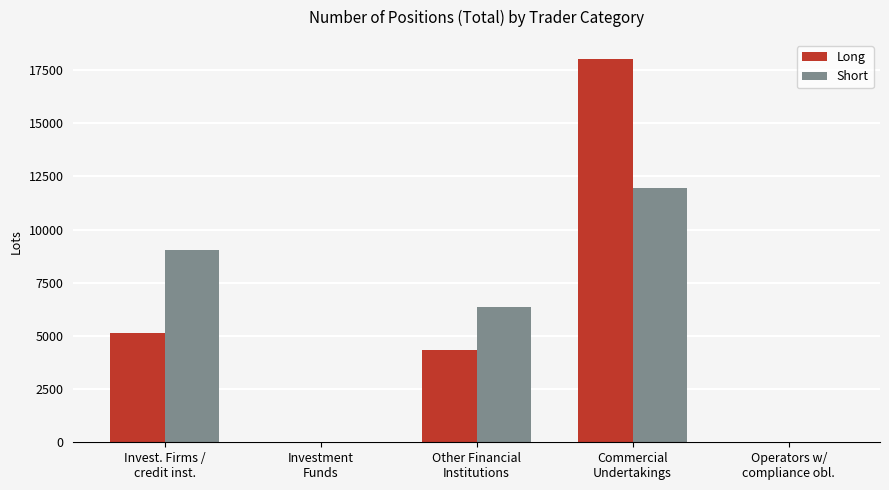

Is it true that Short equals 13512.5 at Invest. Firms /
credit inst.?

False